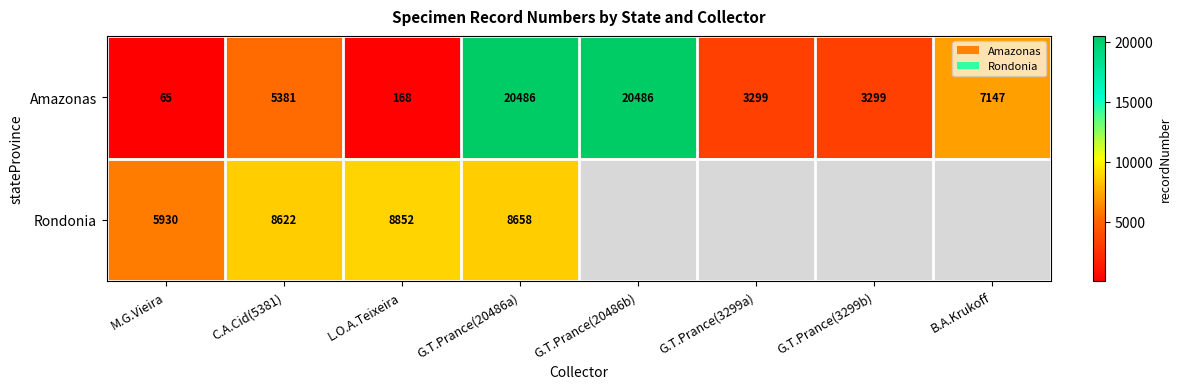

What is the total value across all series at C.A.Cid(5381)?

14003